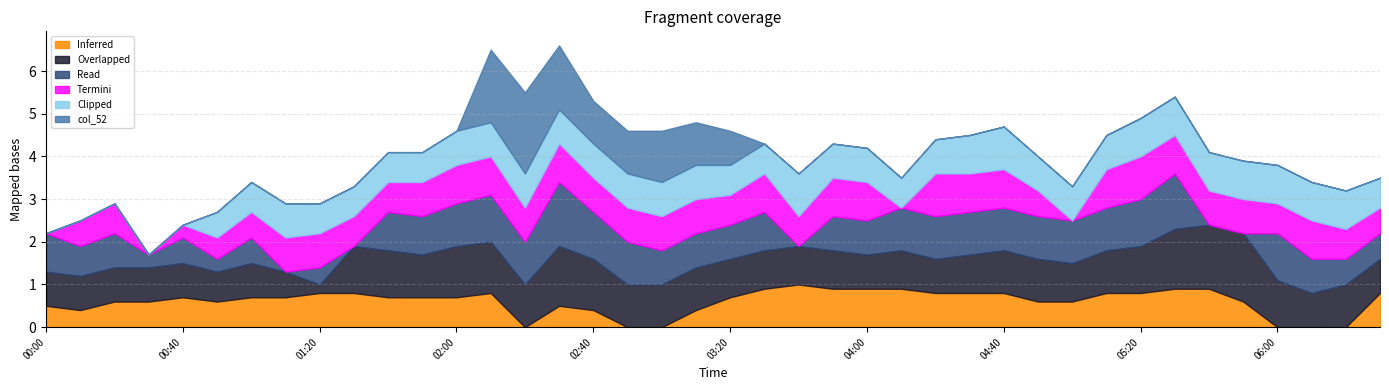

What is the maximum value for Inferred?

1.0